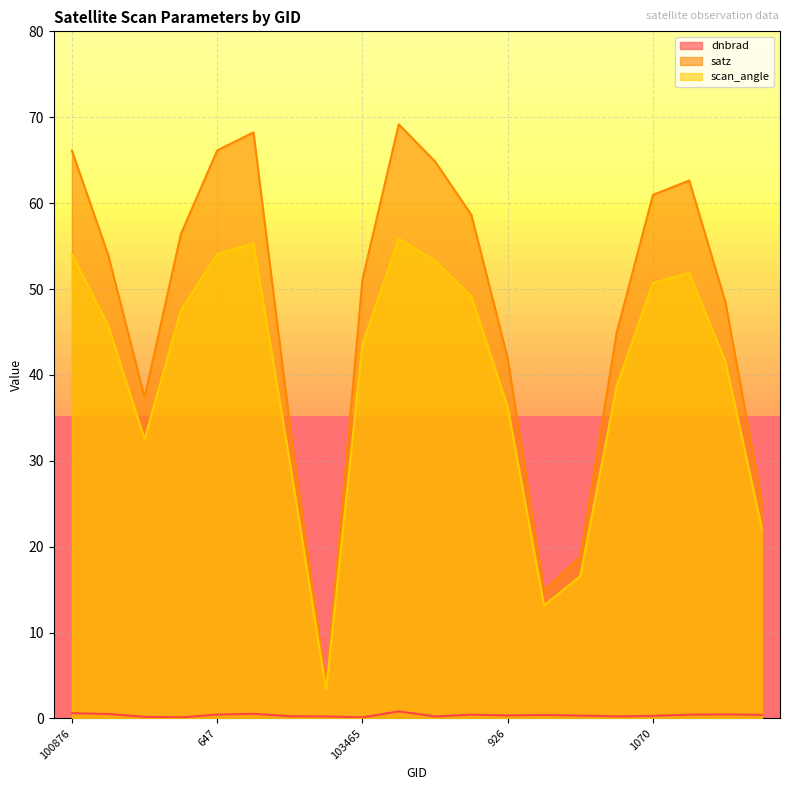

Where is the first local minimum for dnbrad?

102861